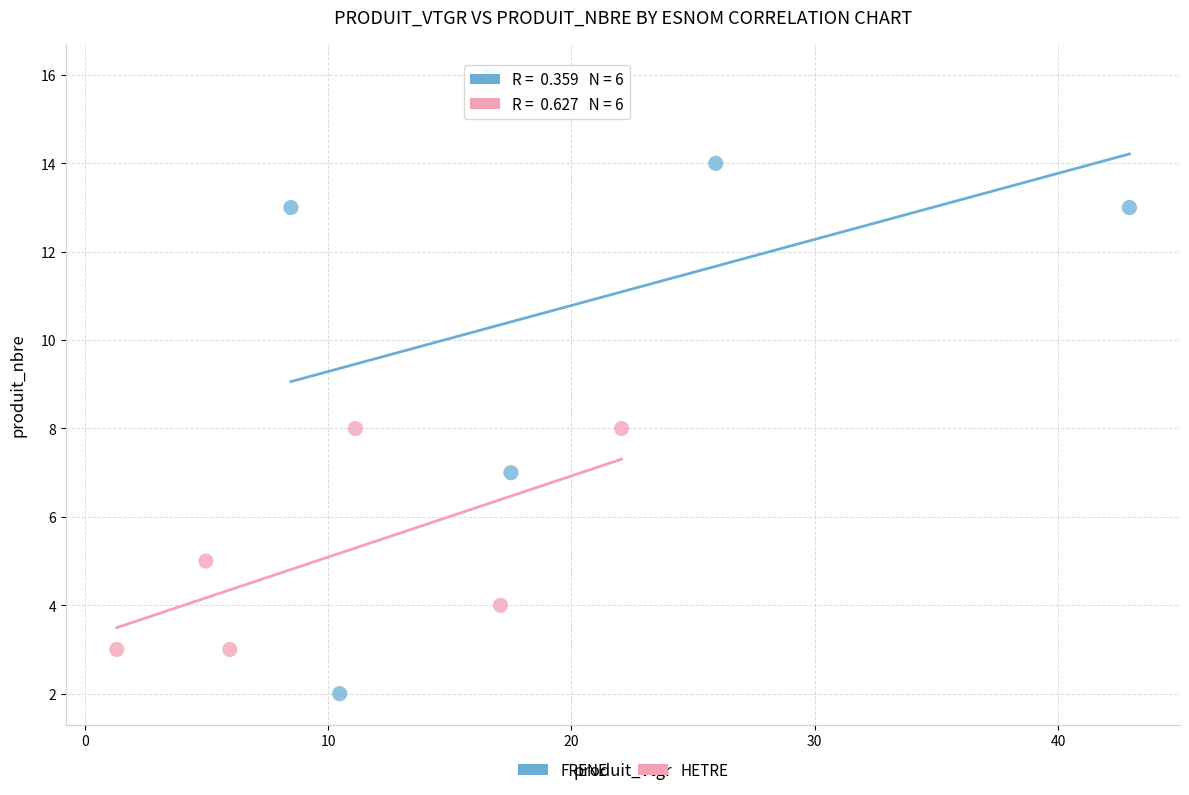

Which series reaches the minimum Y coordinate?

FRENE